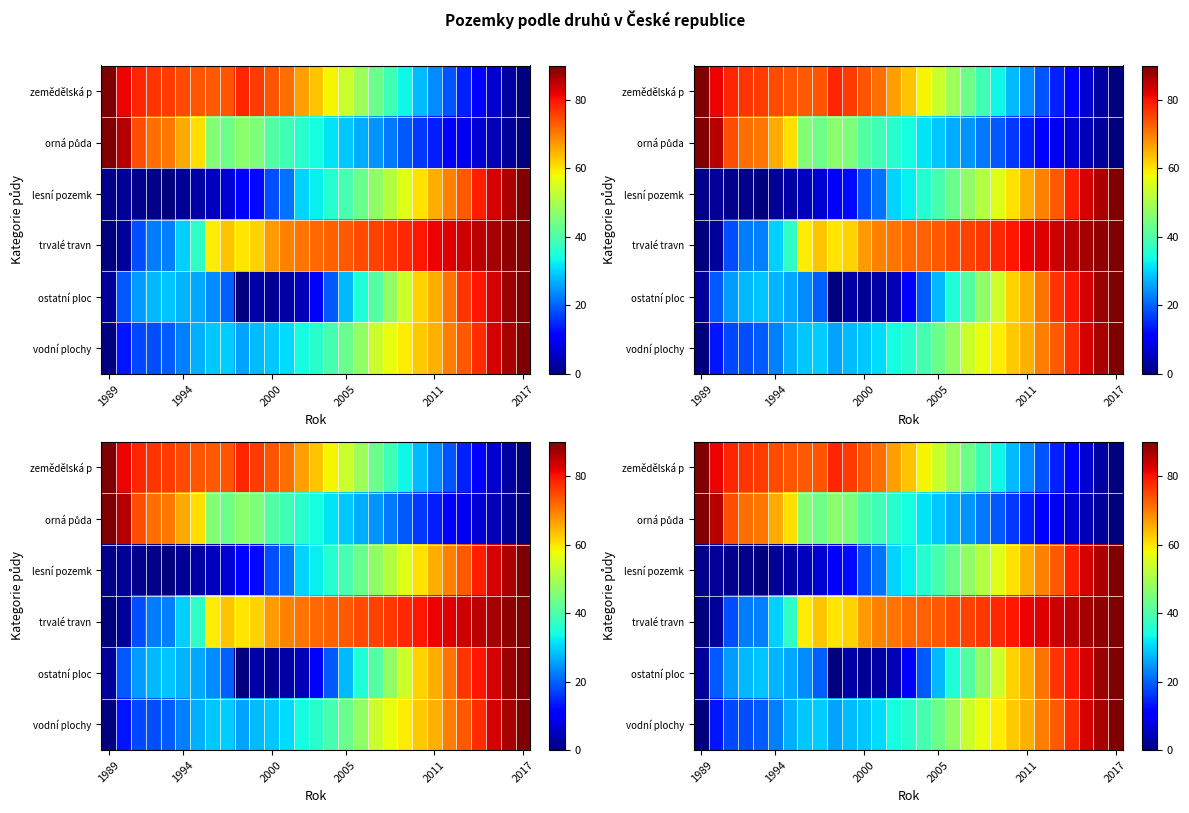

How many values in the vodní plochy series are below 36?

14